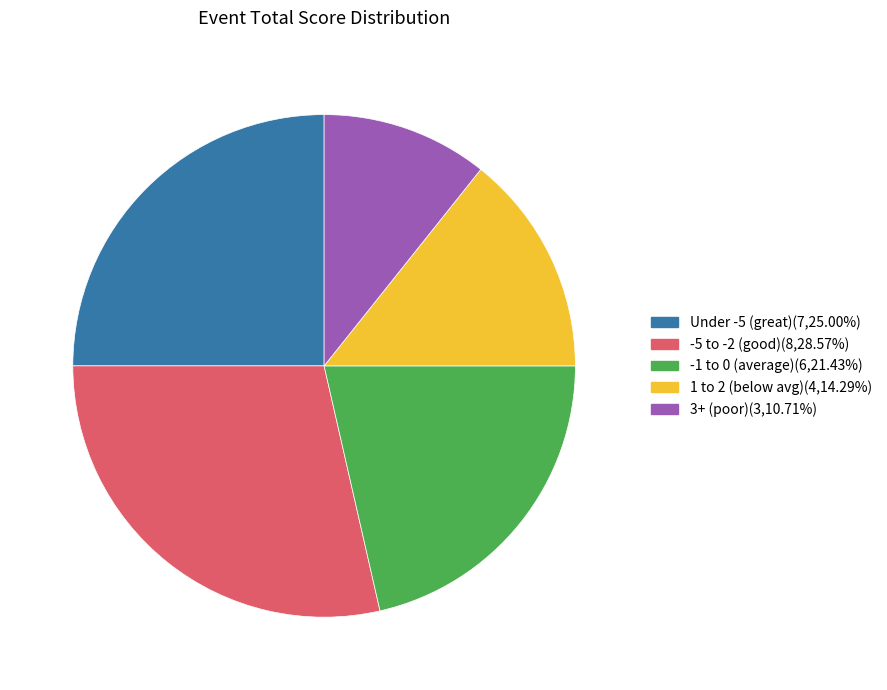

Does any single category account for the majority?

No